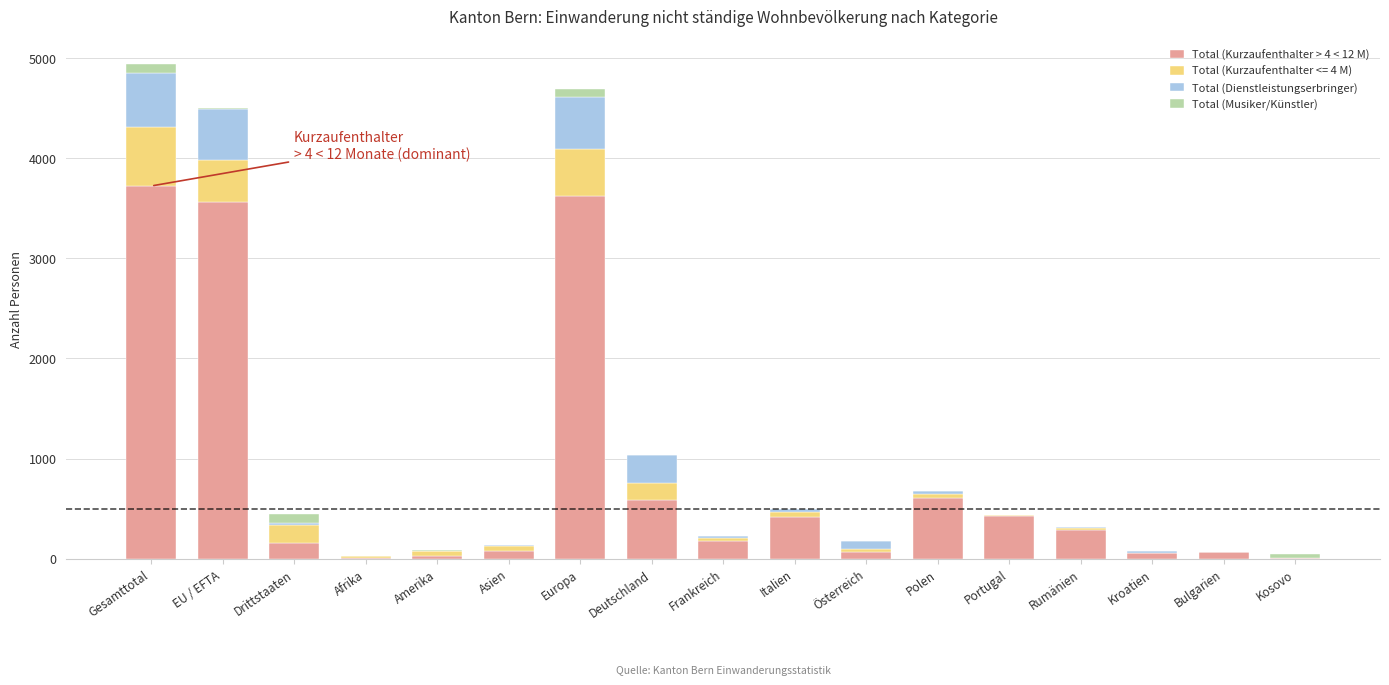

The value of Total (Kurzaufenthalter > 4 < 12 M) at Deutschland is 188. True or false?

False